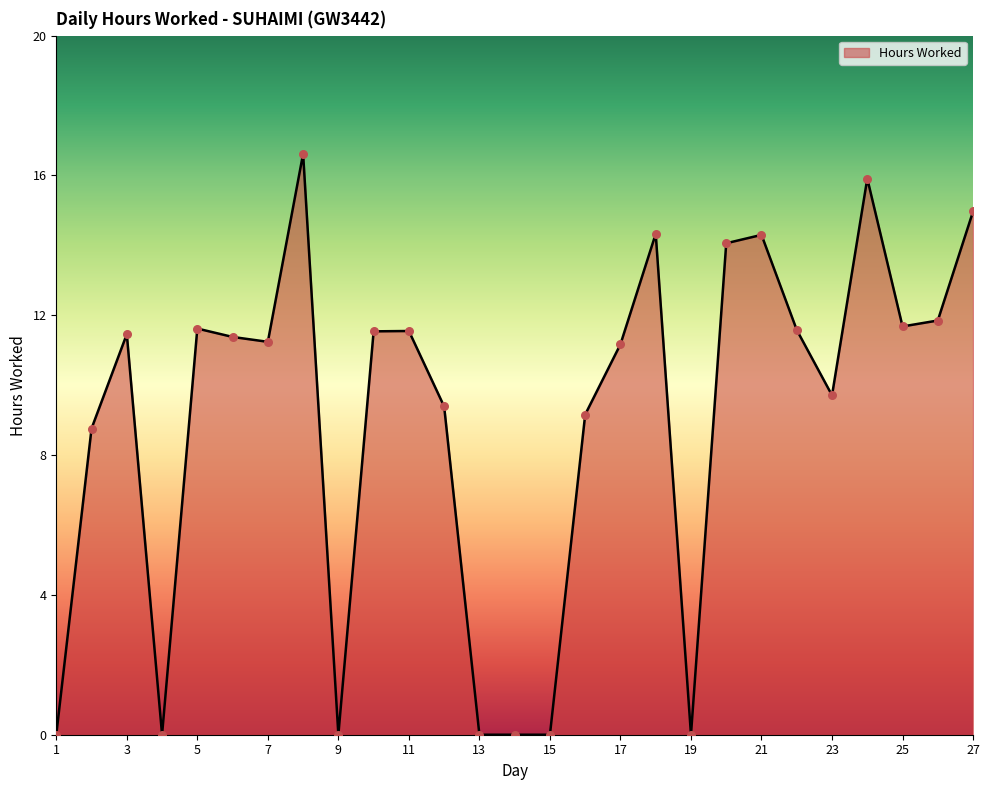

What is the difference between the maximum and minimum values?

16.6